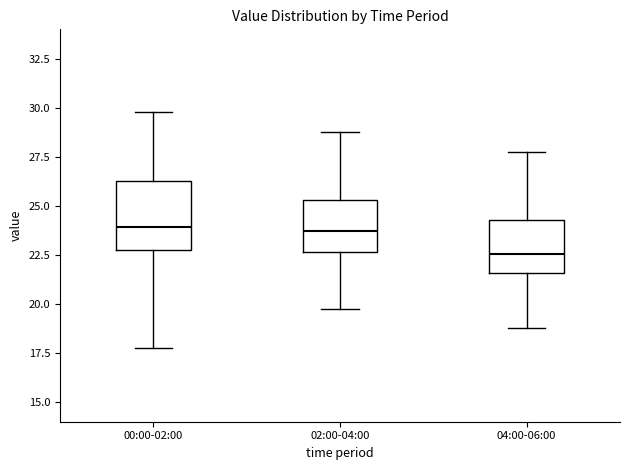

Comparing the boxes themselves (not the whiskers), which one is the tallest?

00:00-02:00